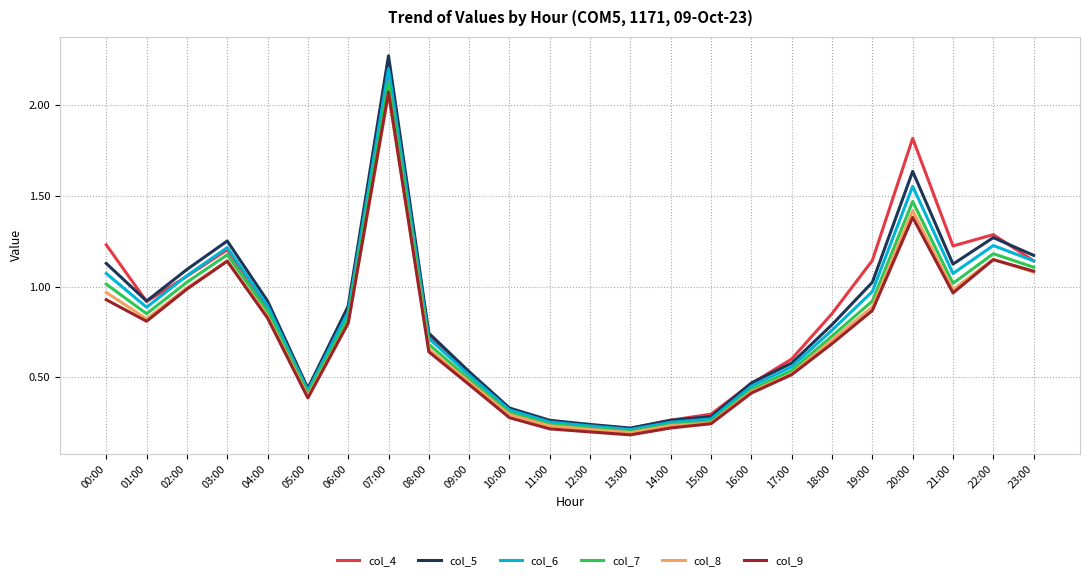

What are all the series names shown in the legend?

col_4, col_5, col_6, col_7, col_8, col_9